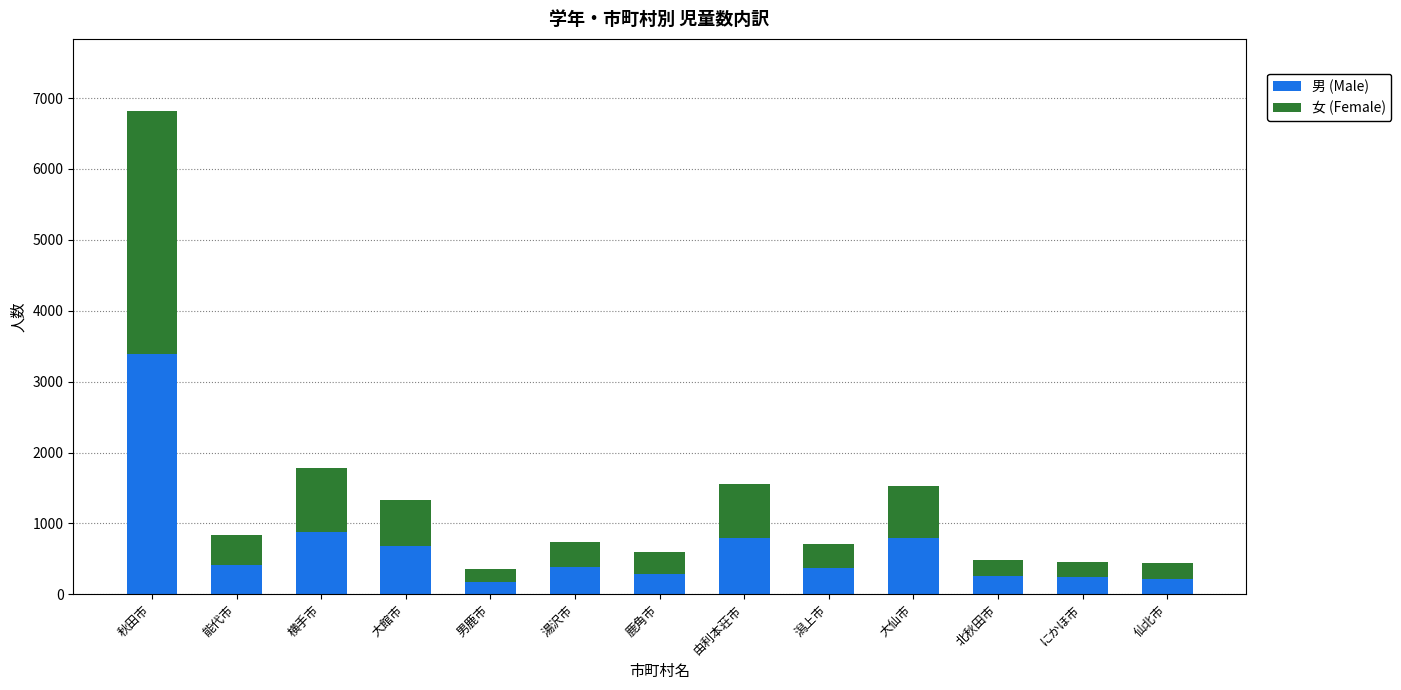

What is the highest value of the 男 (Male) series?

3389